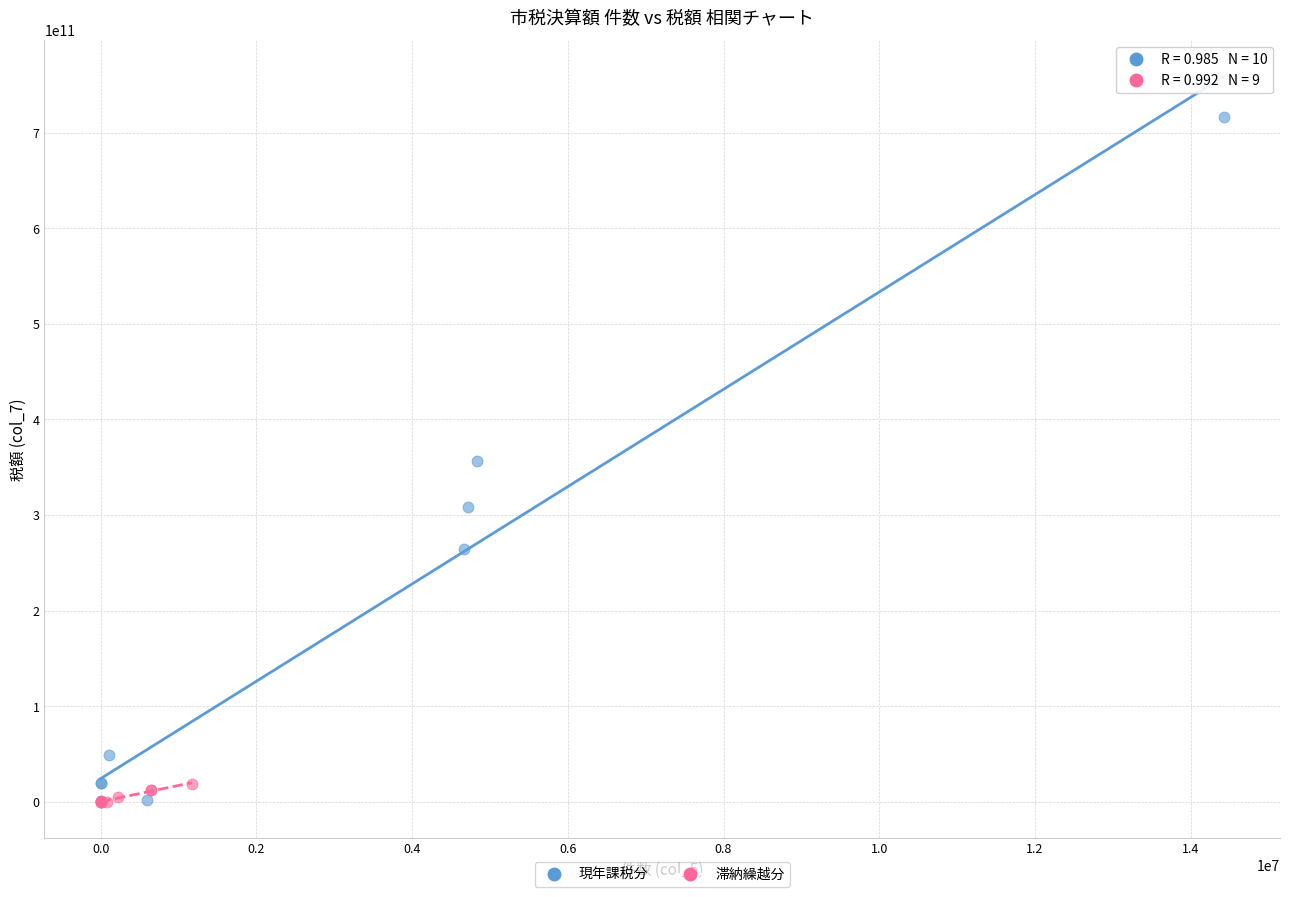

Which series contains the highest Y value?

現年課税分